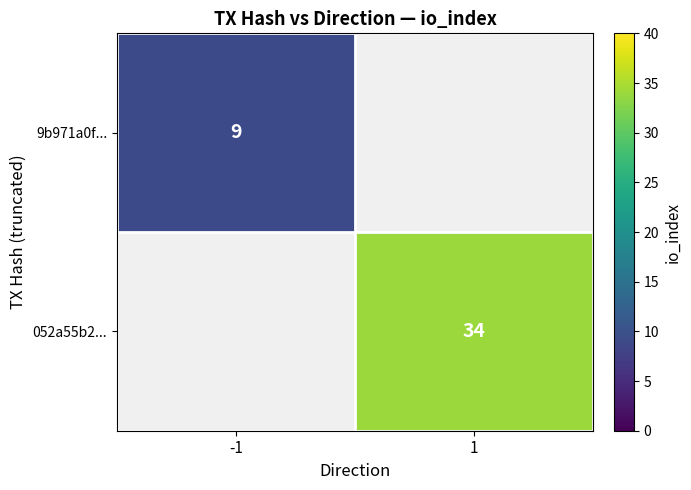

Is it true that 9b971a0f... equals 12 at -1?

False